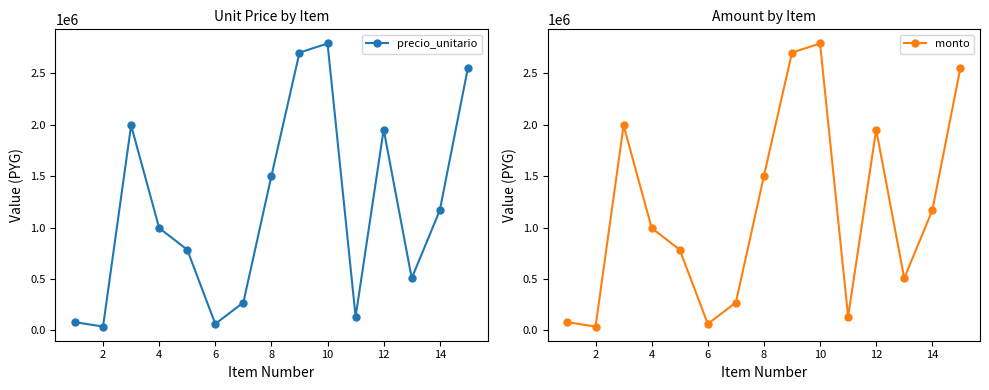

How many interior local peaks does the precio_unitario series have?

3